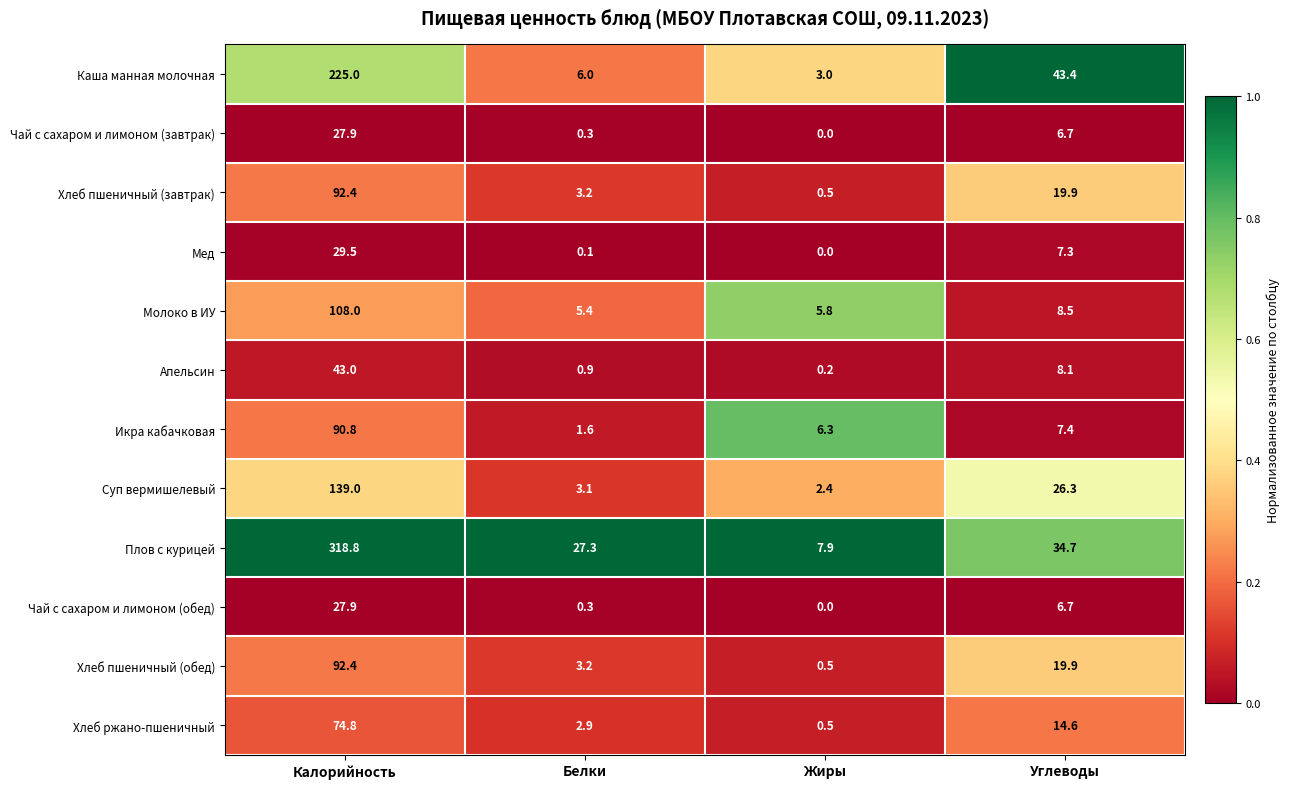

The value of Чай с сахаром и лимоном (завтрак) at Белки is 0.3. True or false?

True